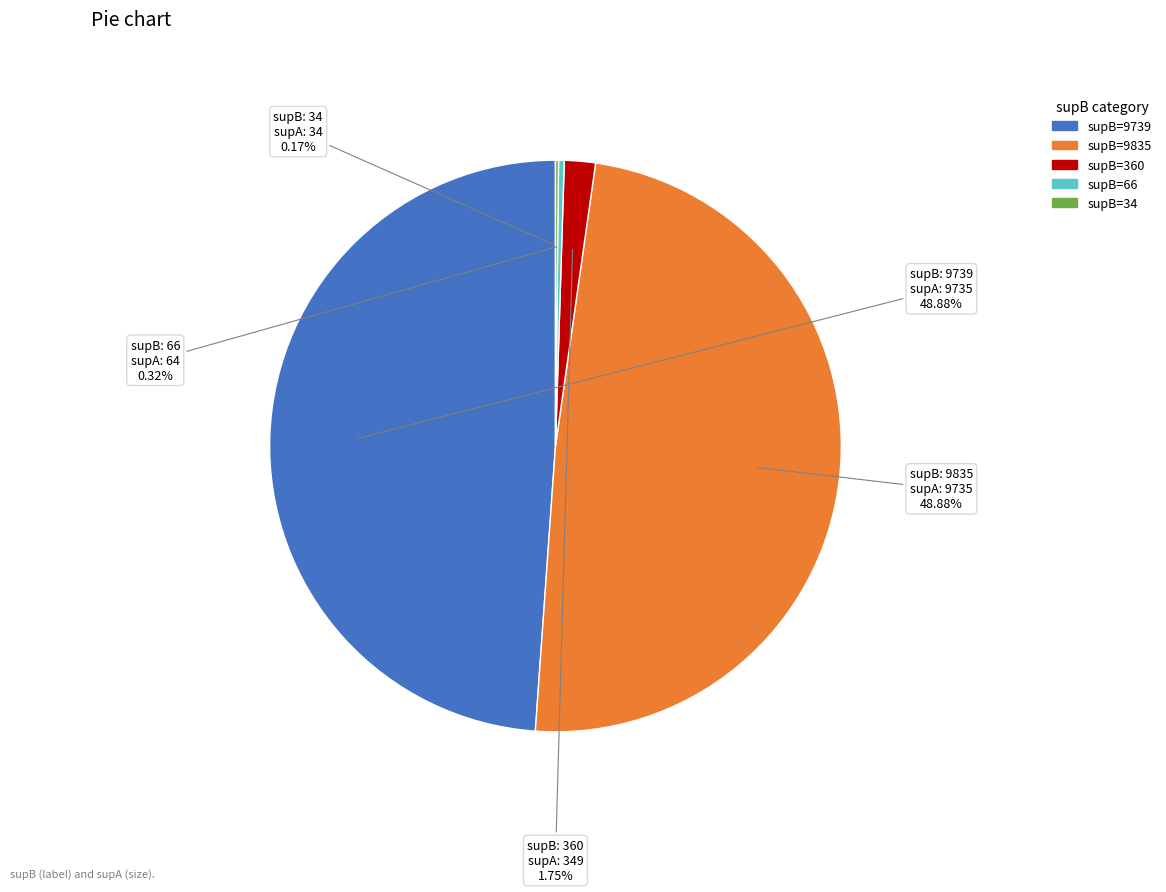

Is there any slice that represents more than half of the pie?

No